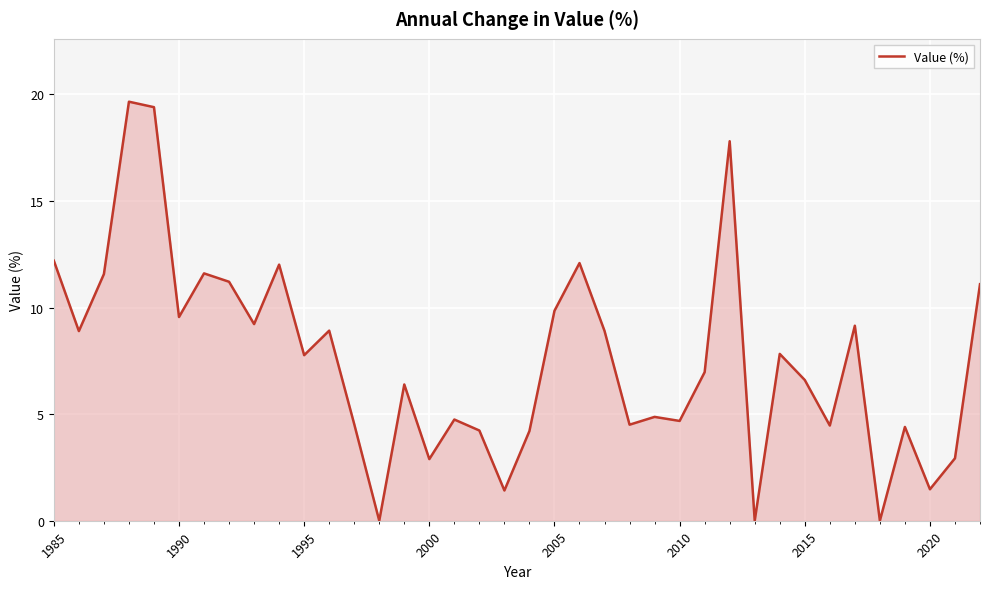

What is the maximum value shown in the chart?

19.7